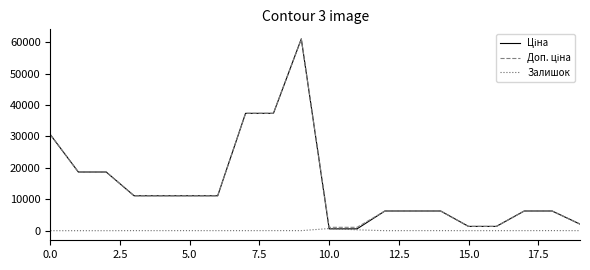

At which label is Залишок closest to 345?

11